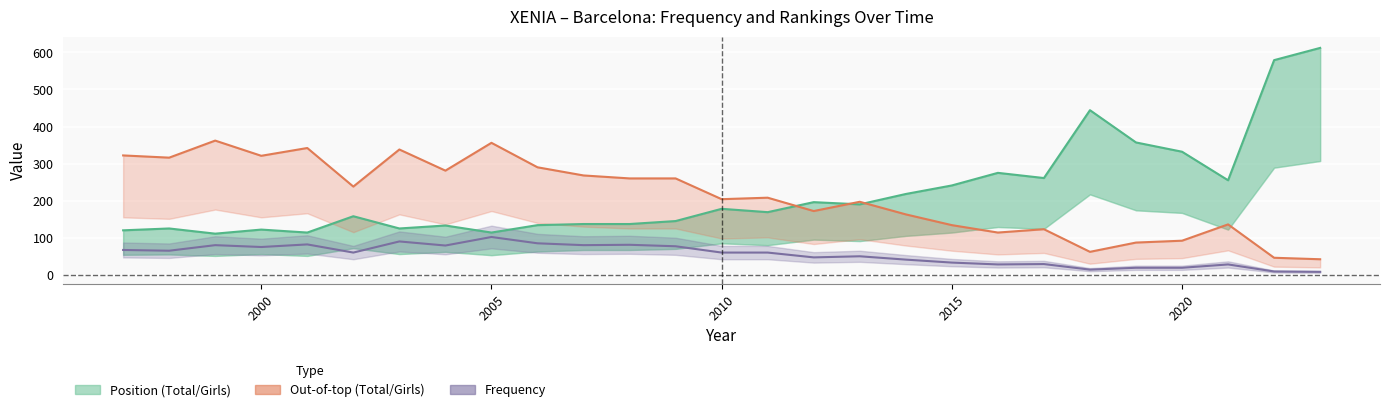

True or false: Frequency (line) and out. Girls (line) intersect in this chart.

False